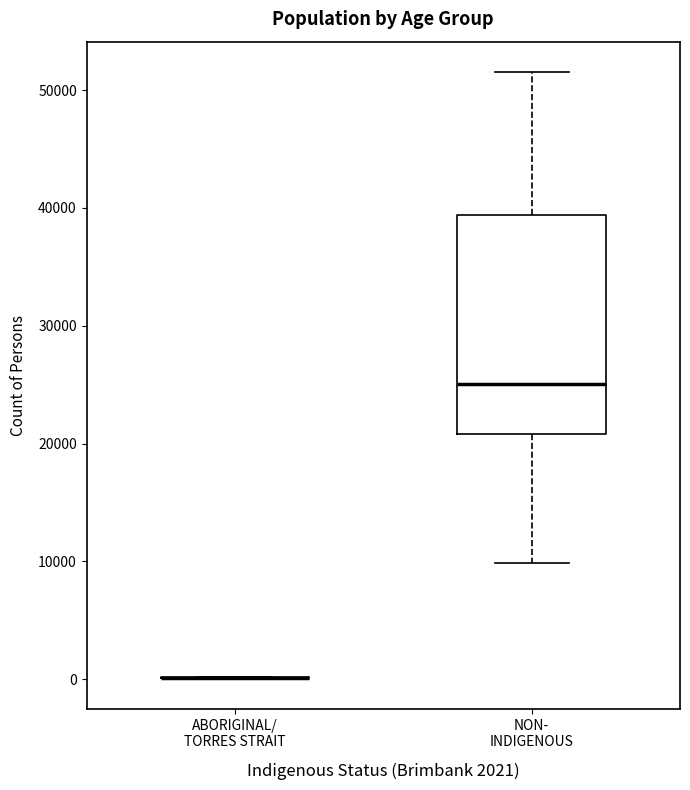

Which box is the tallest, from its lower edge to its upper edge?

NON- INDIGENOUS